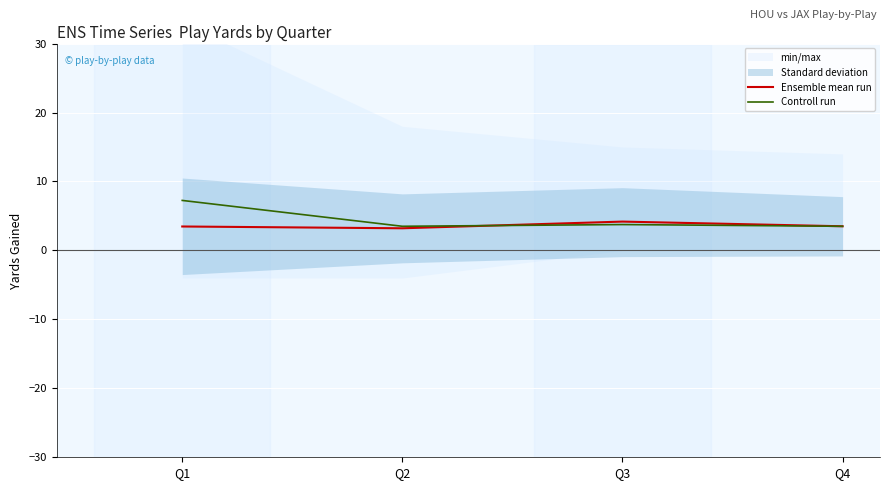

At which category is the sum across all series the highest?

Q1